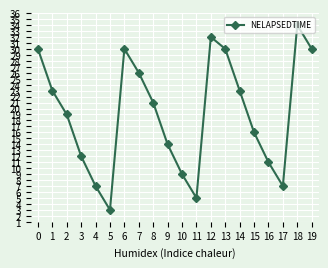

The chart shows a value of 45 at 12. True or false?

False